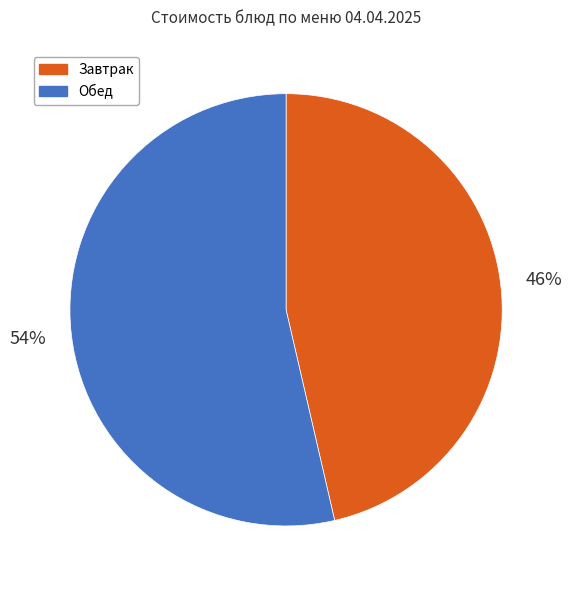

To the nearest percent, what is the average slice percentage?

50%